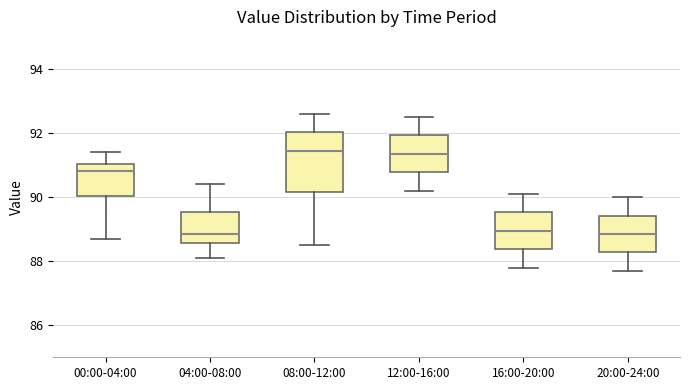

Reading left to right, transcribe this box plot: for each box, give where its median line is, the range the box spans, and where its two whiskers end, as read against the y-axis. The values are not printed on the chart, so give them approximately, as read against the axis.

00:00-04:00: median 90.8, box 90.0 to 91.0, whiskers 88.8 to 91.4
04:00-08:00: median 88.8, box 88.6 to 89.6, whiskers 88.2 to 90.4
08:00-12:00: median 91.4, box 90.2 to 92.0, whiskers 88.6 to 92.6
12:00-16:00: median 91.4, box 90.8 to 92.0, whiskers 90.2 to 92.6
16:00-20:00: median 89.0, box 88.4 to 89.6, whiskers 87.8 to 90.2
20:00-24:00: median 88.8, box 88.2 to 89.4, whiskers 87.8 to 90.0